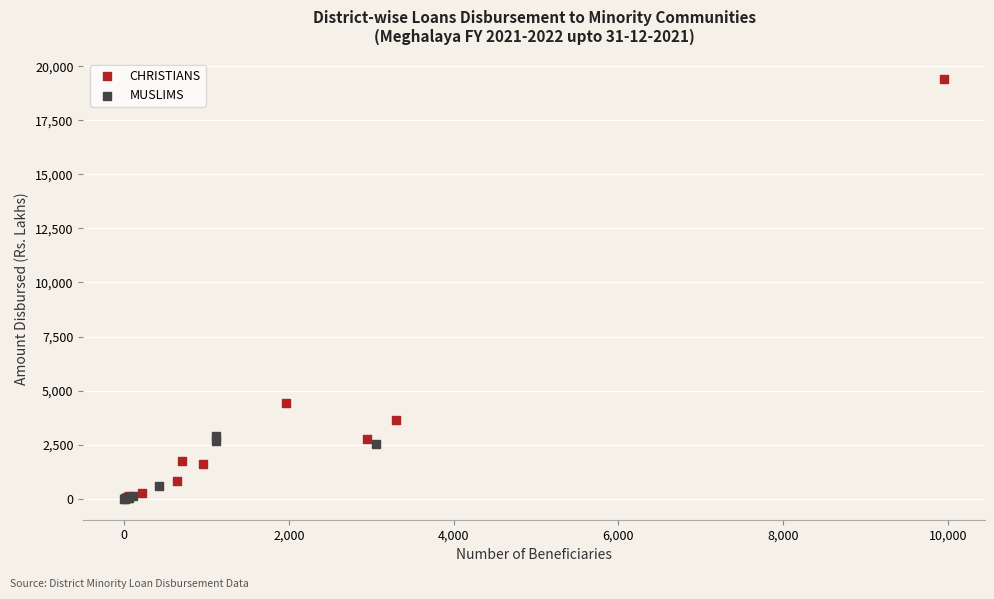

What are all the series names shown in the legend?

CHRISTIANS, MUSLIMS